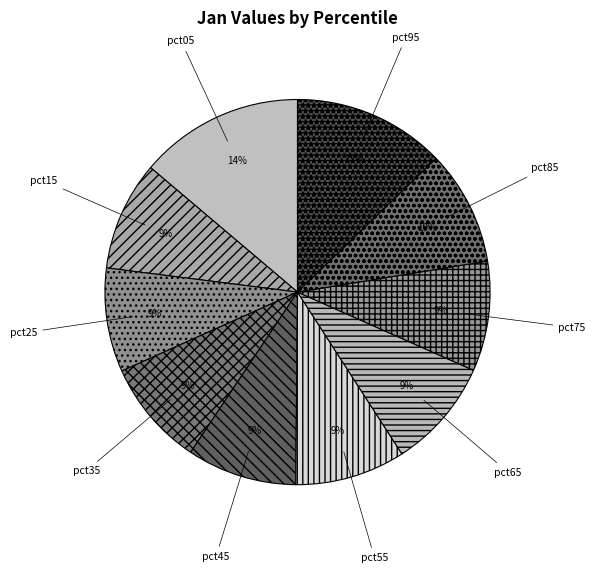

Do pct65 and pct95 together represent more than half of the pie?

No